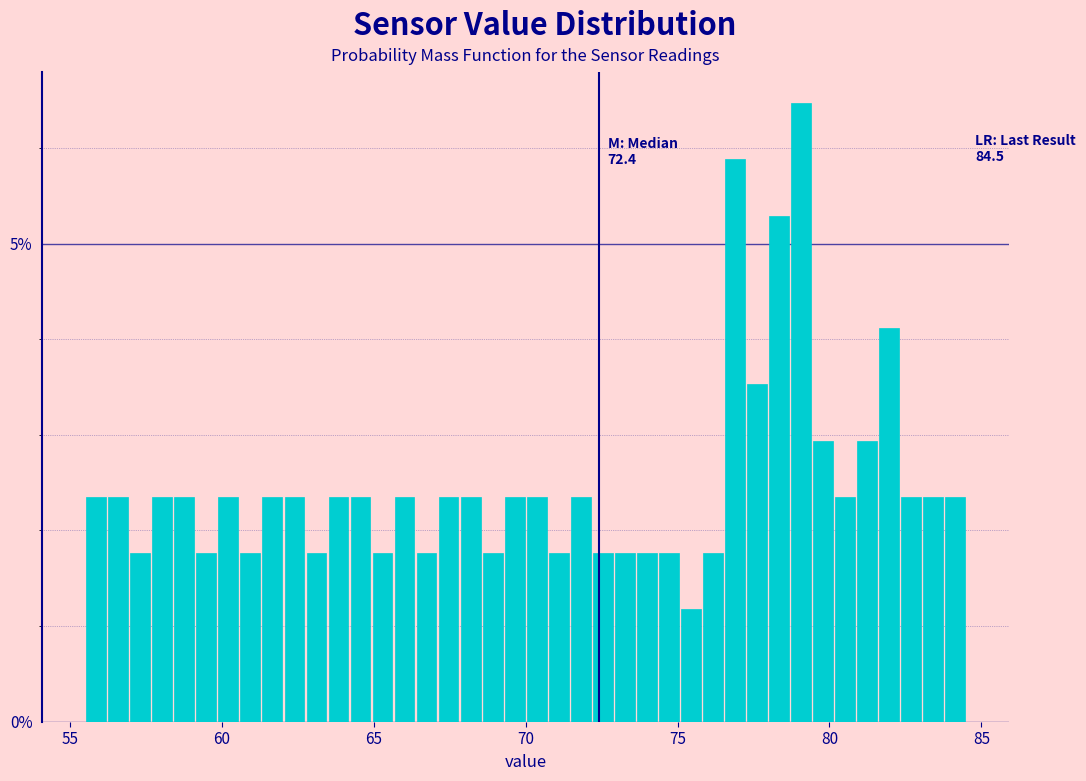

Around what value on the x-axis is the tallest bar? Give the approximate position of its centre, as read against the axis.

79.0